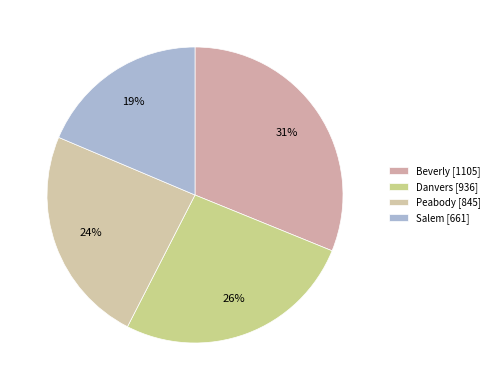

Does Beverly account for over 50% of the chart?

No